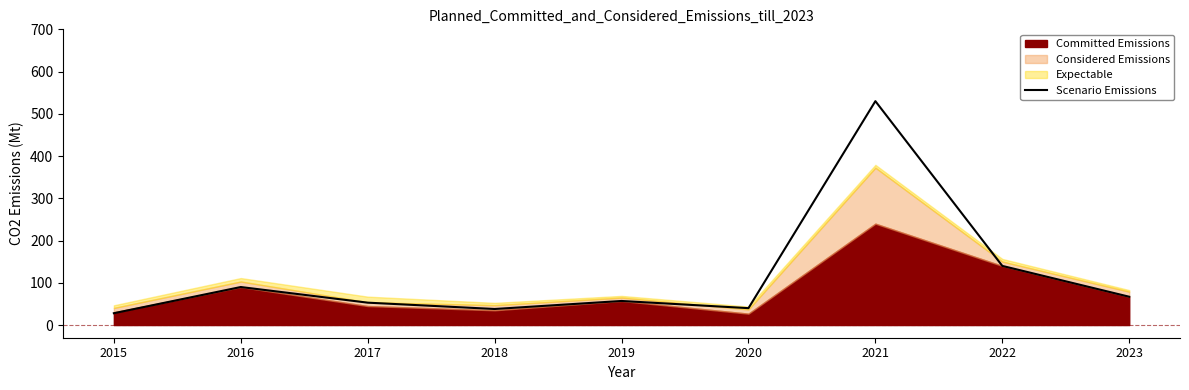

What is the difference between the values at 2020 and 2017?

13